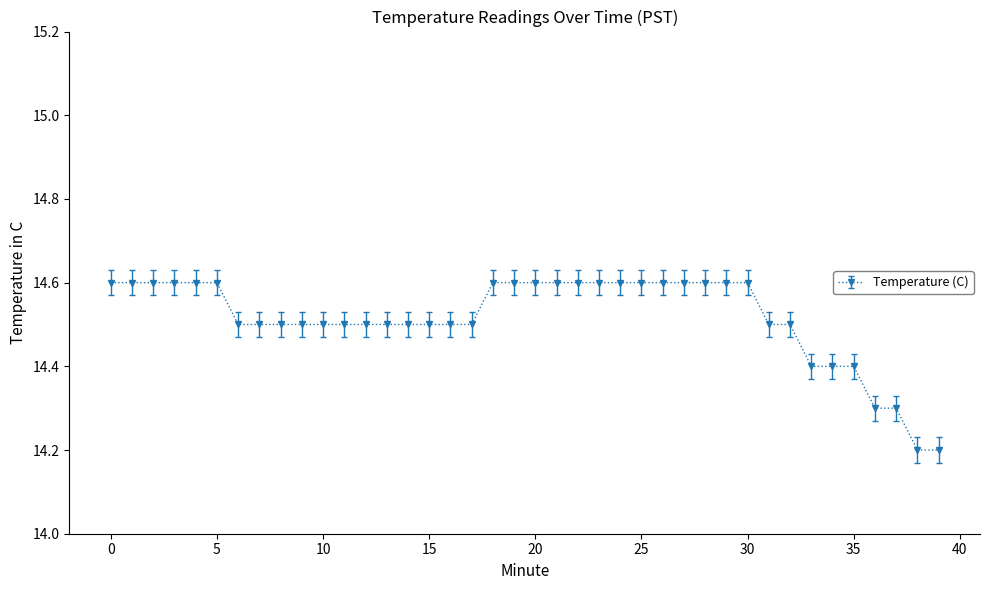

What is the difference between the maximum and minimum values?

0.4